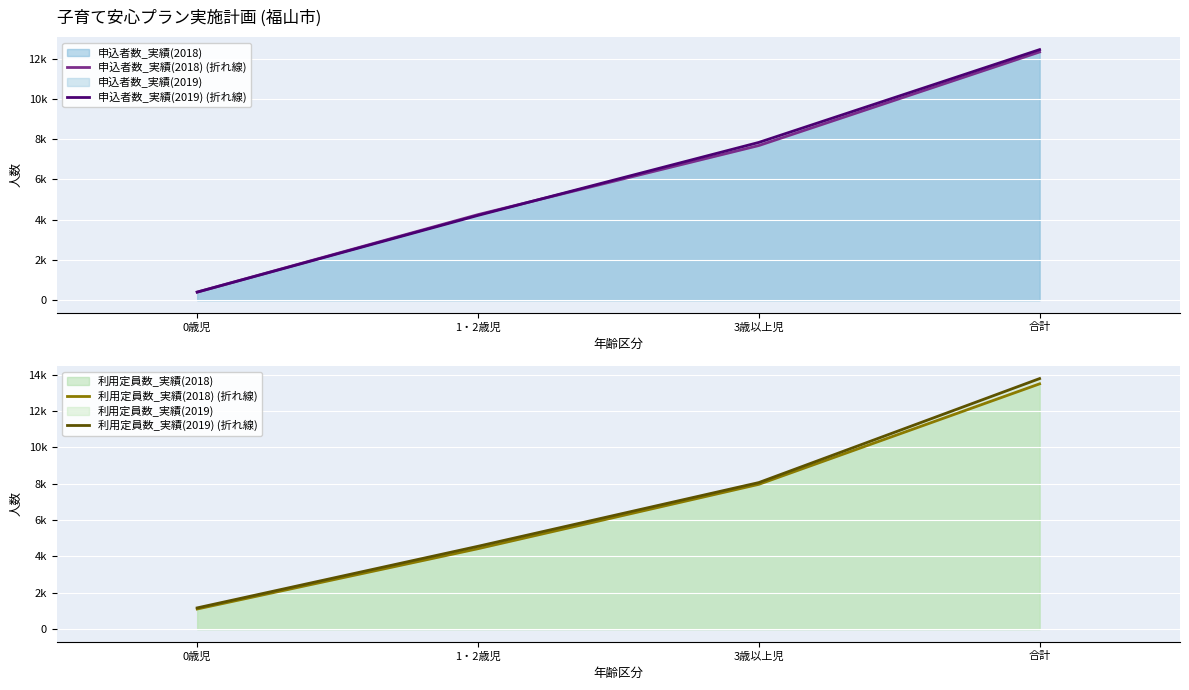

Reading left to right, list all the values displayed in this chart.

申込者数_実績(2018) (折れ線): 400	4251	7684	12335
申込者数_実績(2019) (折れ線): 399	4213	7839	12451
利用定員数_実績(2018) (折れ線): 1106	4425	7967	13498
利用定員数_実績(2019) (折れ線): 1167	4557	8064	13788